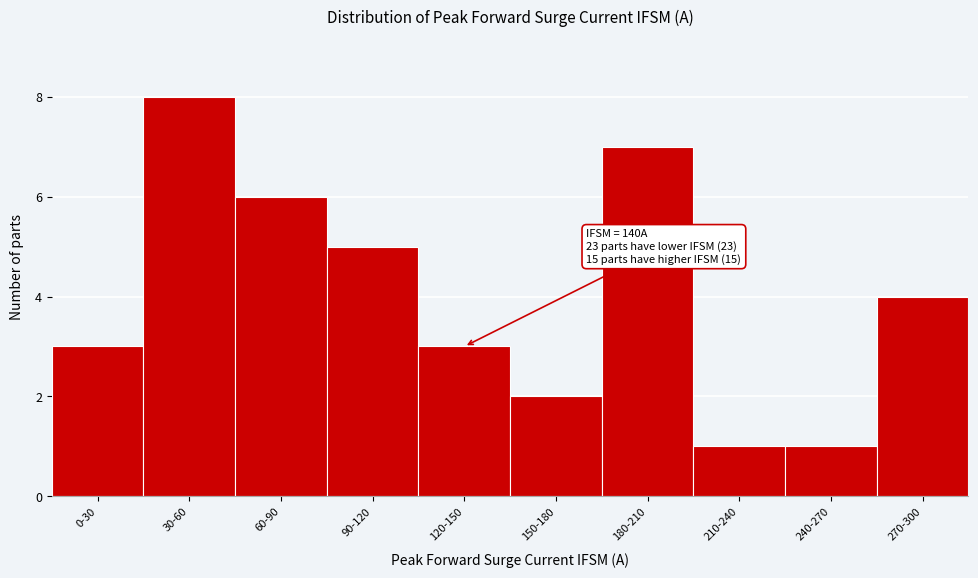

Reading right to left, list all the values displayed in this chart.

270-300=4	240-270=1	210-240=1	180-210=7	150-180=2	120-150=3	90-120=5	60-90=6	30-60=8	0-30=3